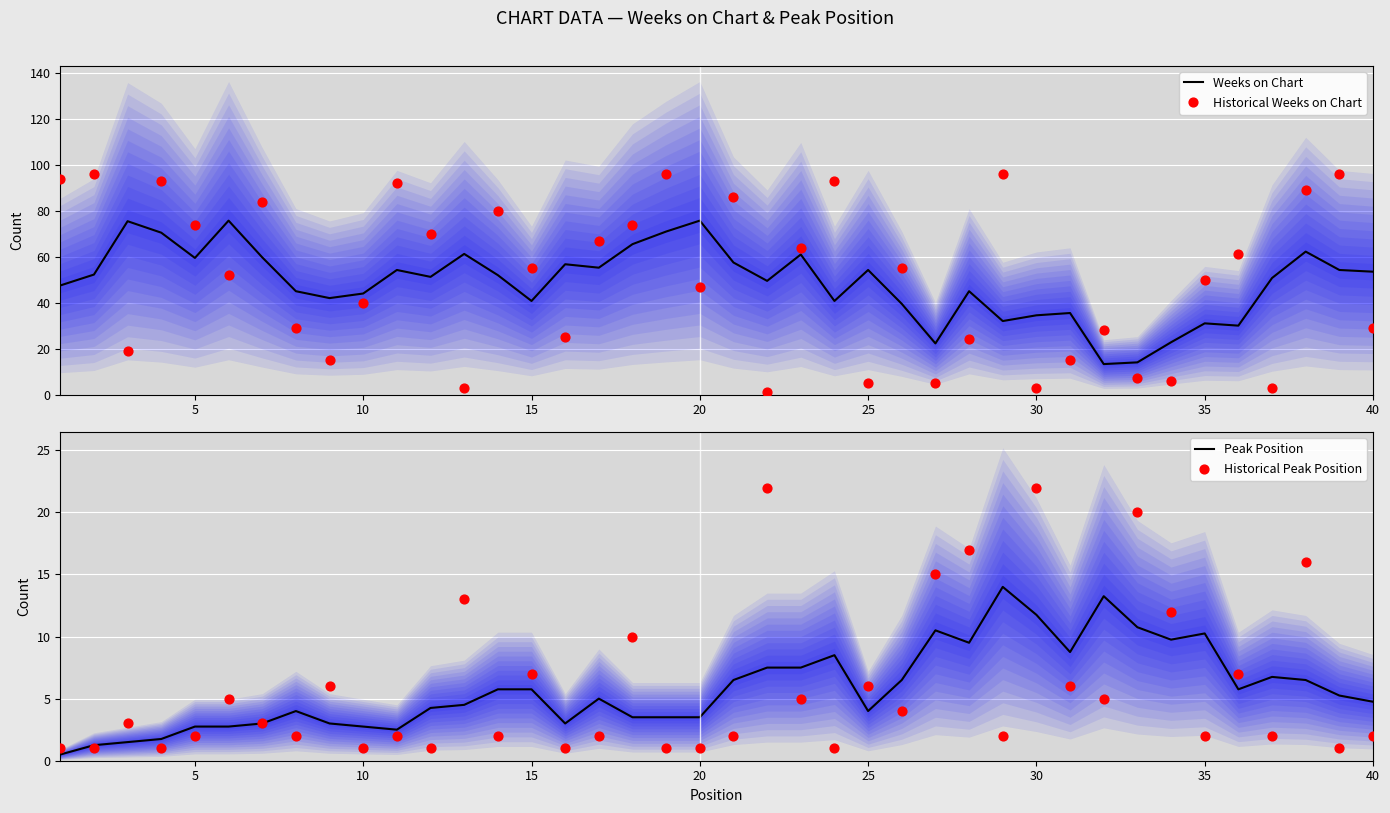

Which series has the largest Y range (max minus min)?

Historical Weeks on Chart